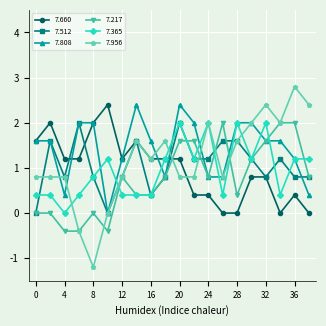

How many intersections are there between 7.660 and 7.217?

1